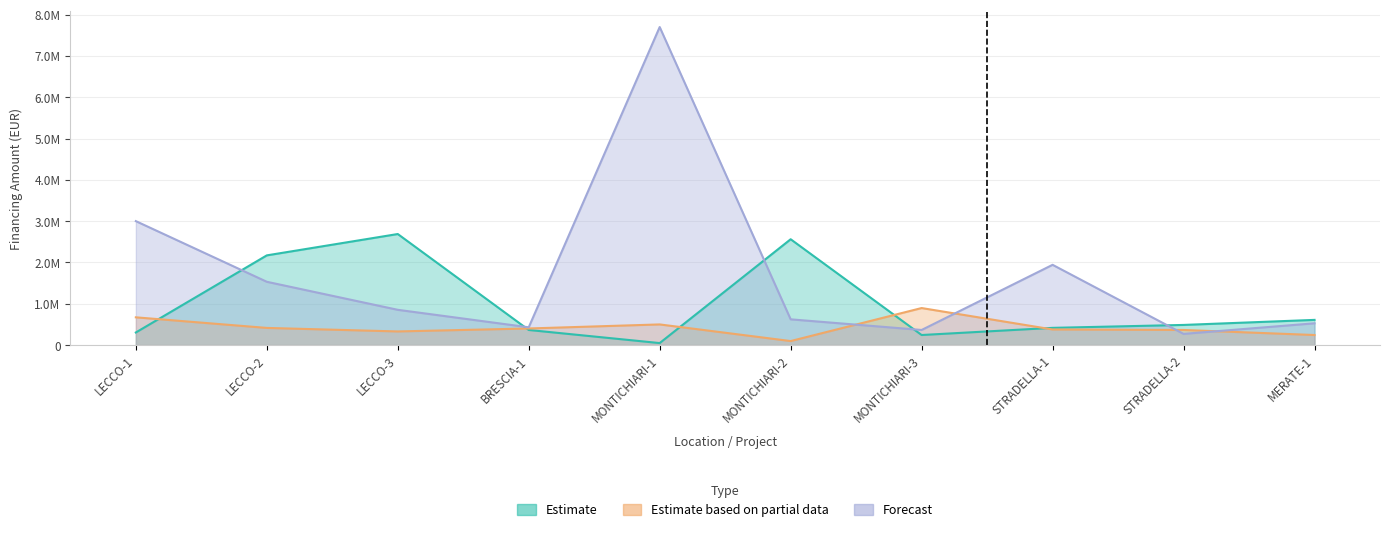

Between LECCO-2 and STRADELLA-1, which is larger?

LECCO-2